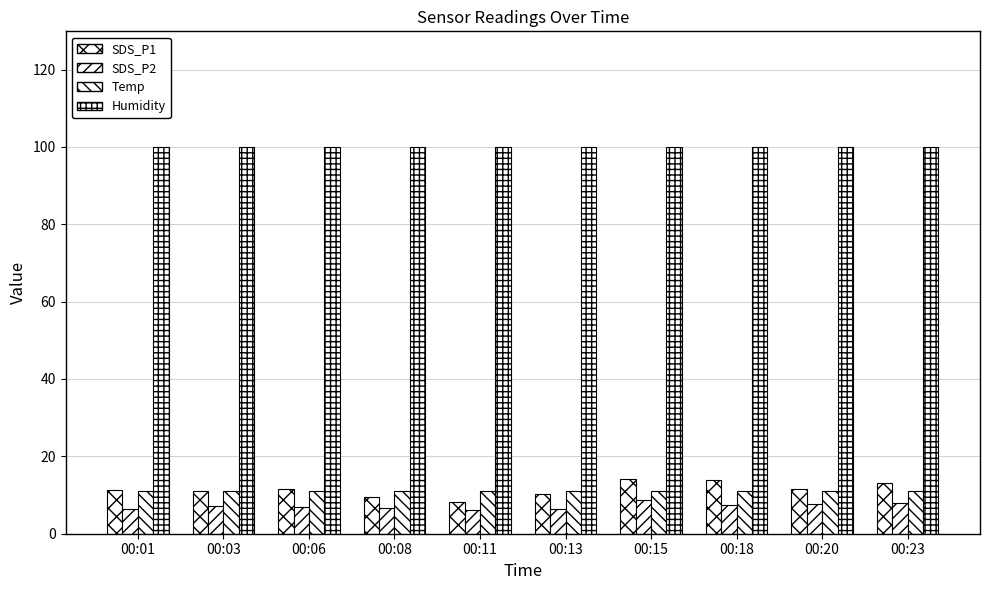

What is the sum of all Humidity values?

999.0